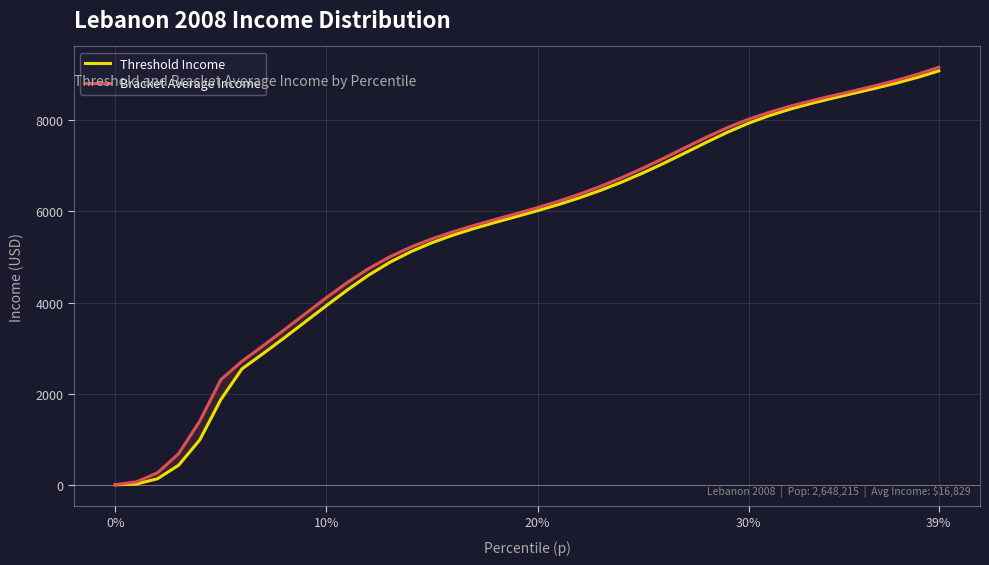

Which series has the largest total across all categories?

Bracket Average Income